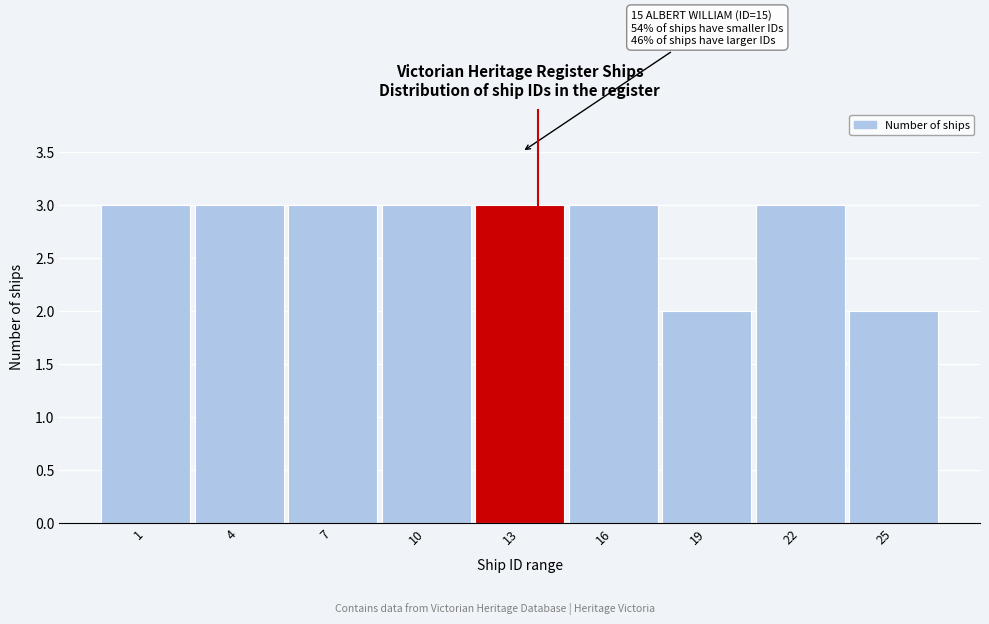

Reading left to right, list all the values displayed in this chart.

3	3	3	3	3	3	2	3	2